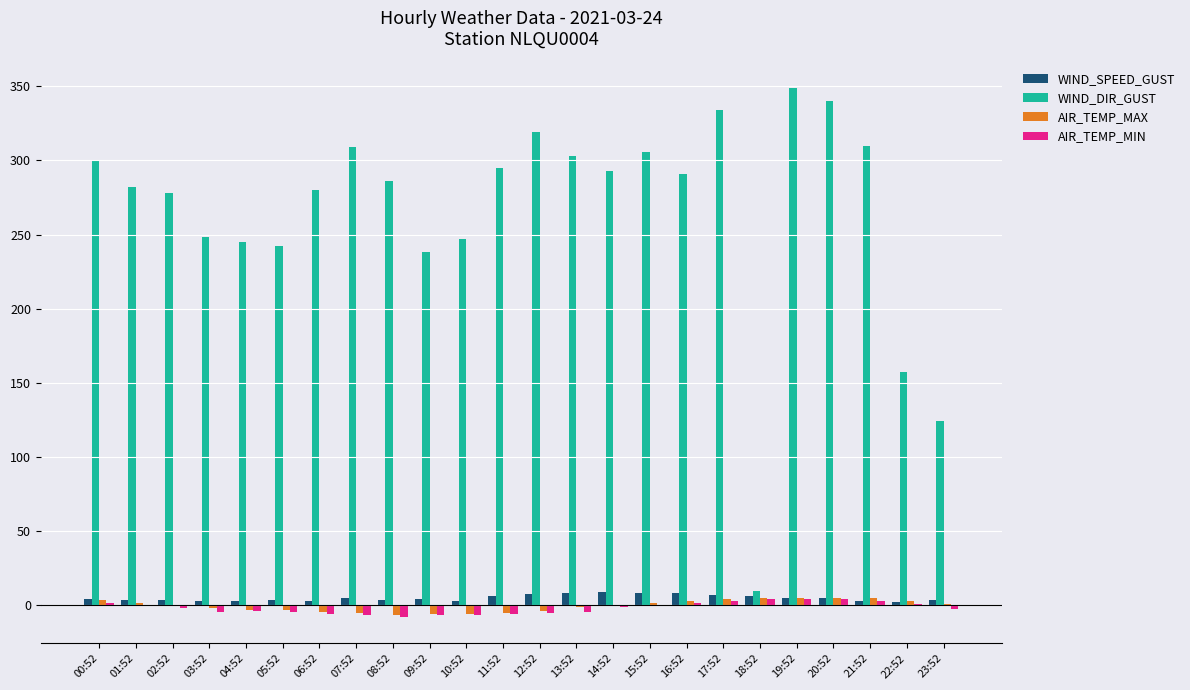

Is it true that WIND_SPEED_GUST equals 2.2 at 03:52?

True